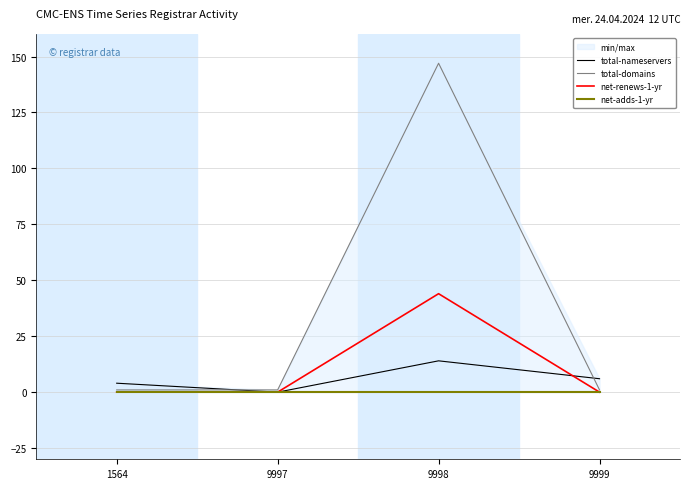

True or false: net-adds-1-yr and total-nameservers cross at least once.

False